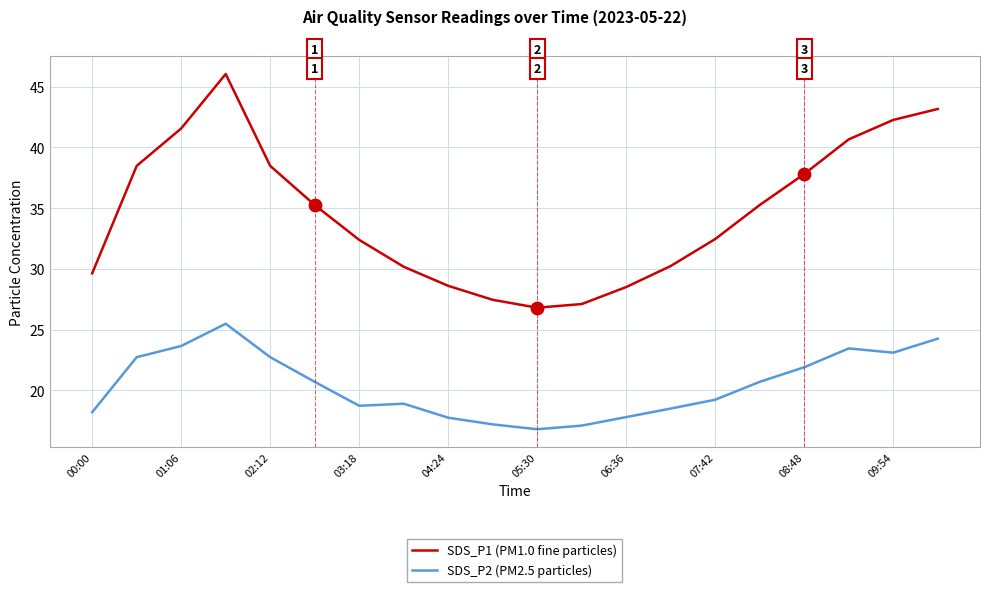

What are all the series names shown in the legend?

SDS_P1 (PM1.0 fine particles), SDS_P2 (PM2.5 particles)